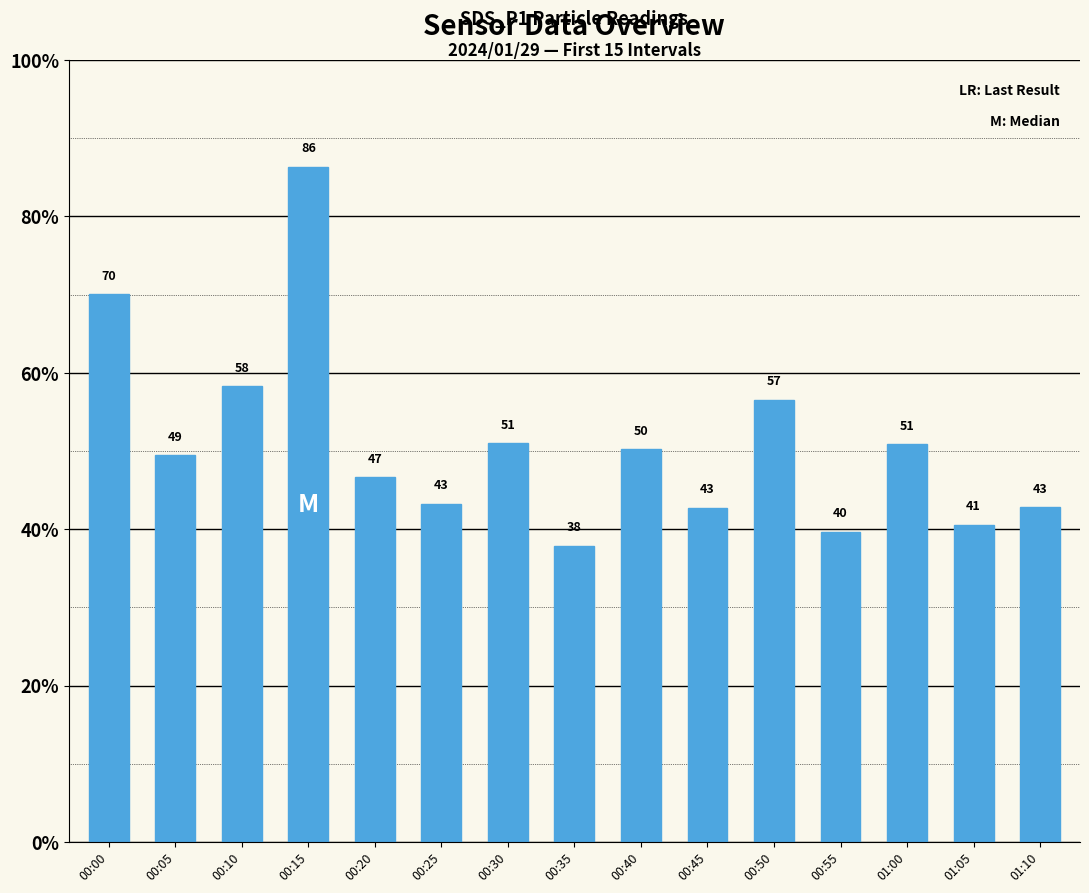

What is the label of the 4th bar from the left?

00:15